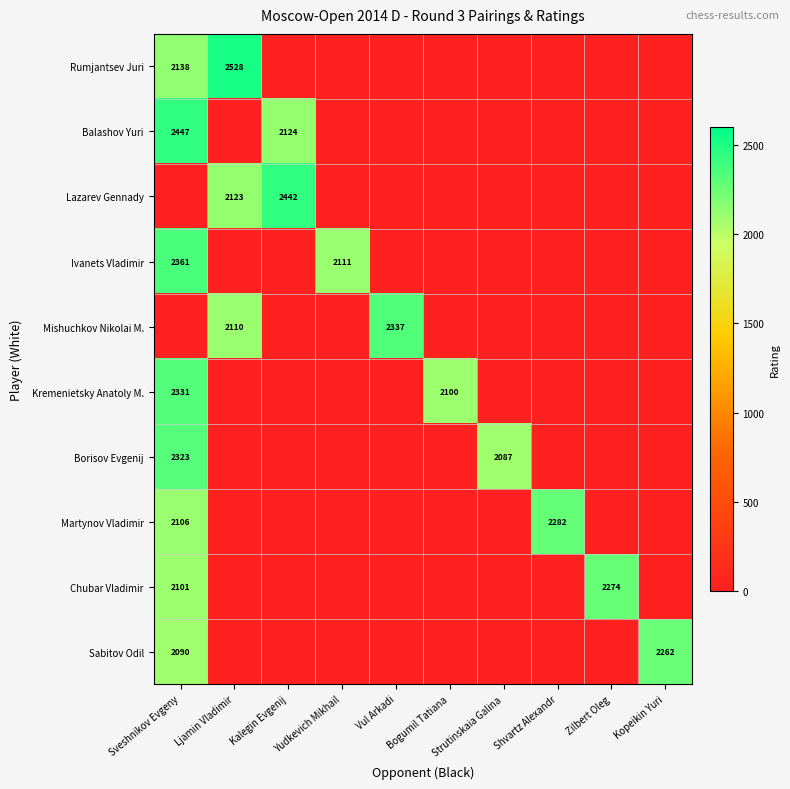

Between Zilbert Oleg and Vul Arkadi, which is larger?

Zilbert Oleg